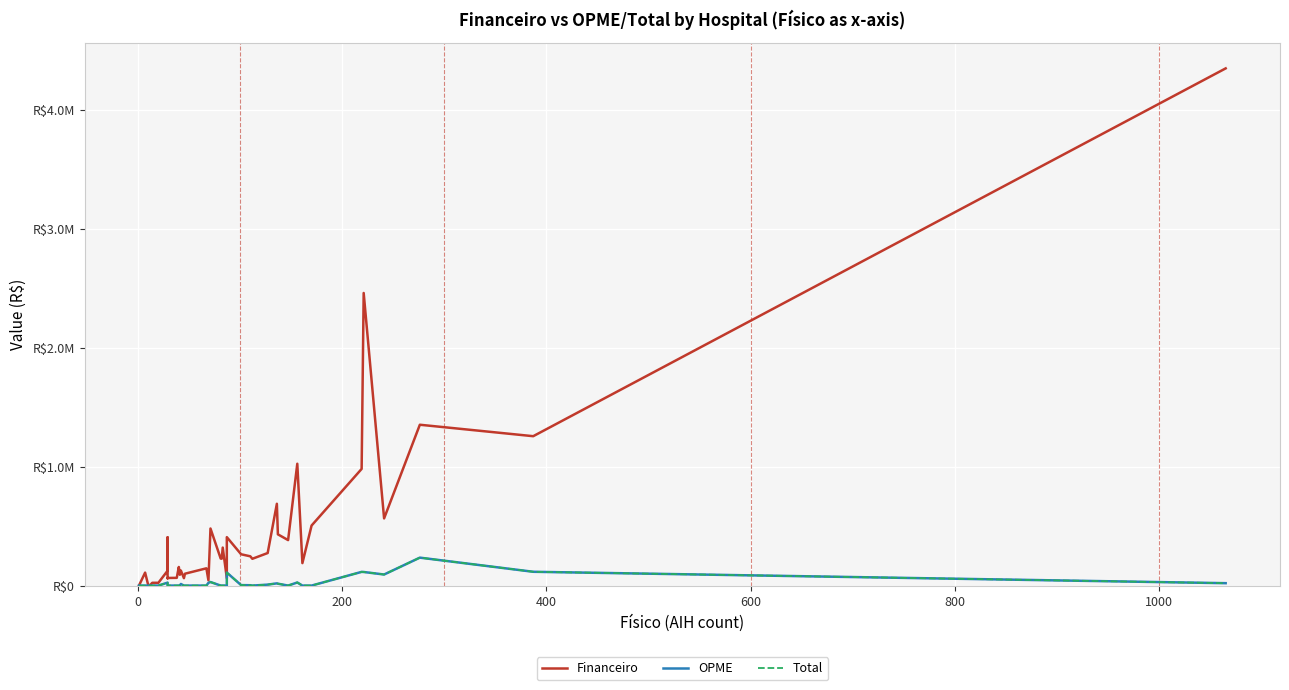

Is the value of Total at 35 greater than the value of Financeiro at 33?

No